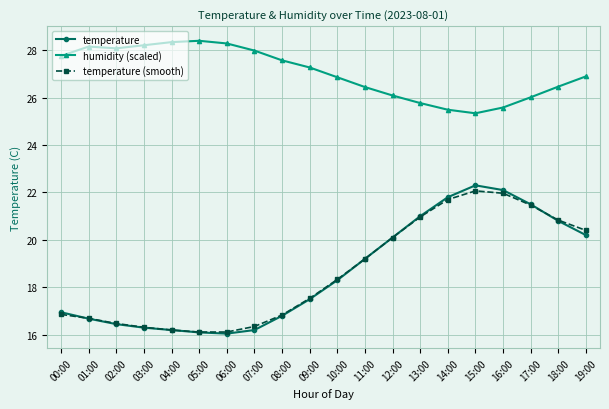

Does the chart have visible grid lines?

Yes